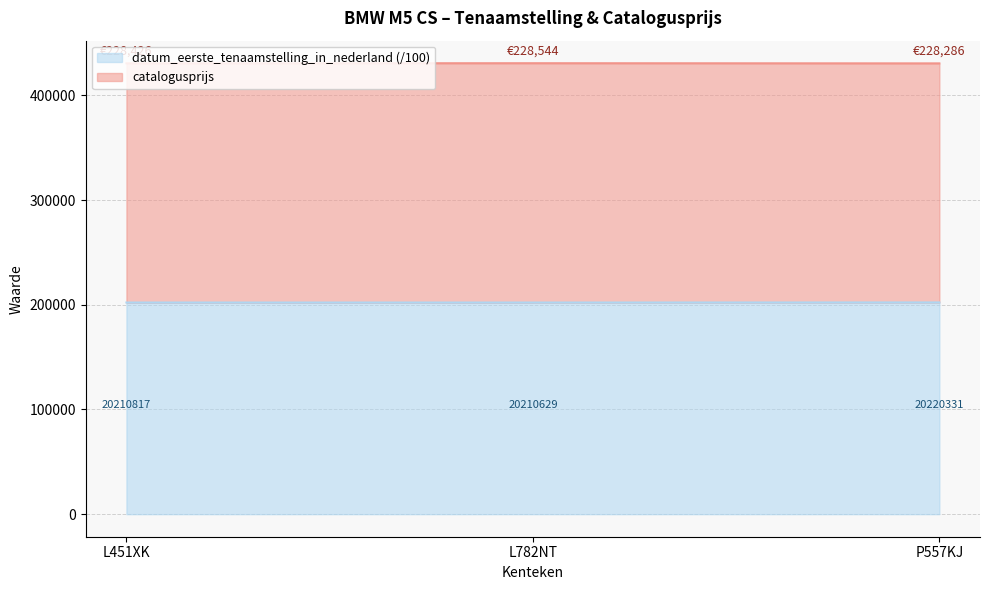

What position from the right is L451XK?

3